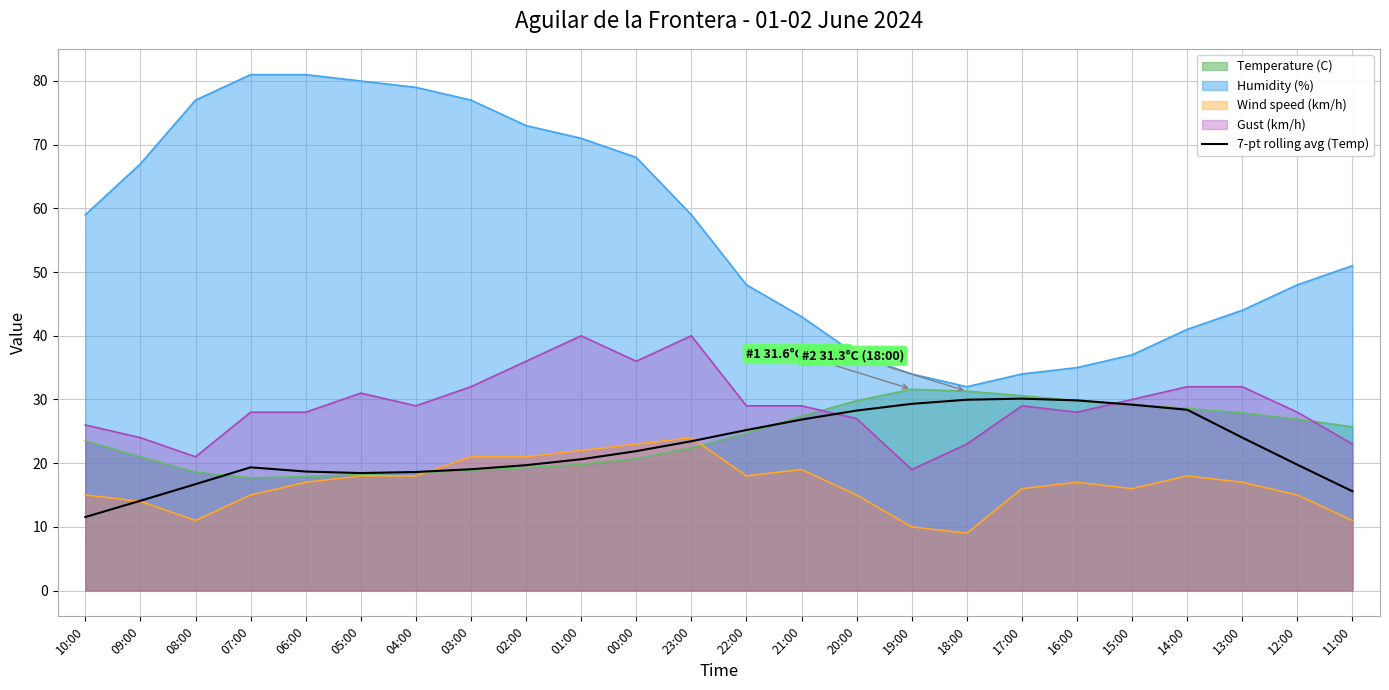

True or false: there are more than 2 points higher than both neighbors.

False